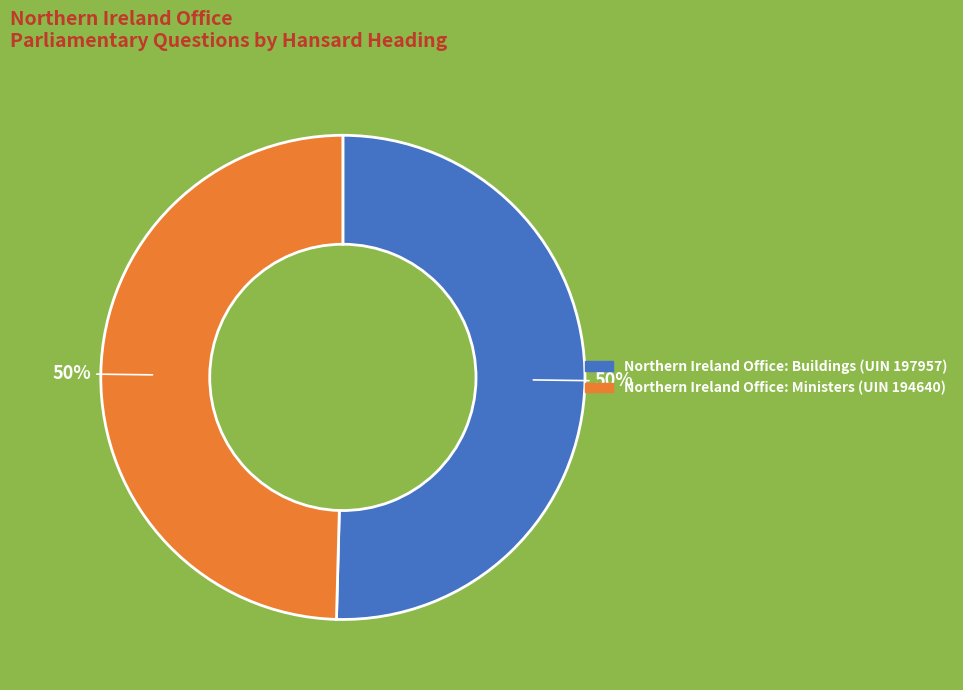

To the nearest percent, what is the combined percentage of Northern Ireland Office: Buildings (UIN 197957) and Northern Ireland Office: Ministers (UIN 194640)?

100%